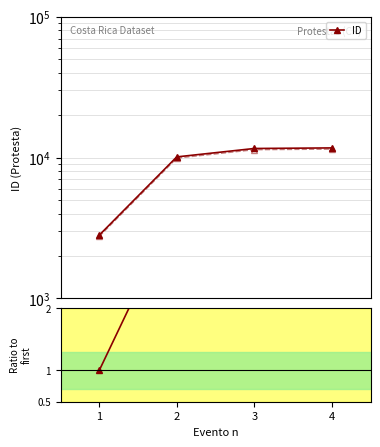

What is the difference between the ID values at 3 and 2?

1491.0